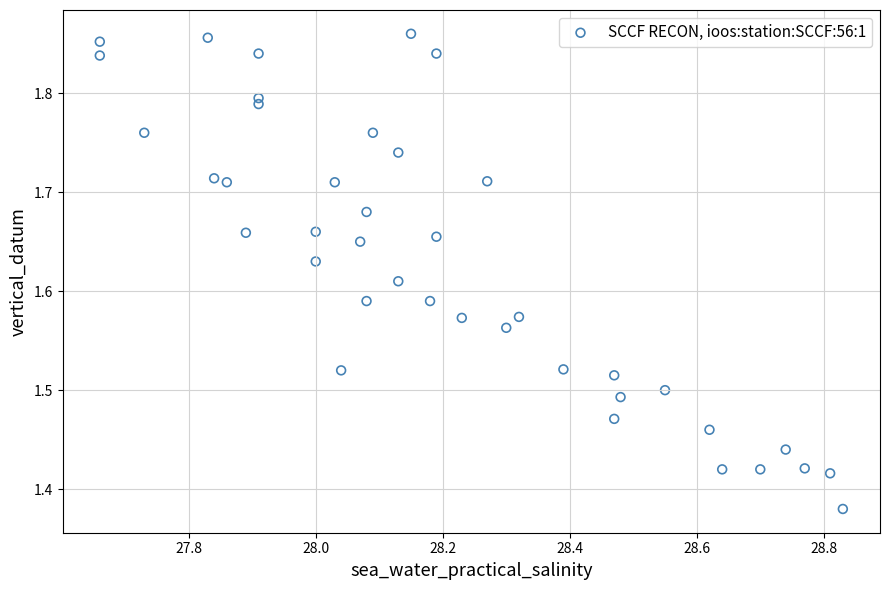

What is the range of X values (max minus min)?

1.2